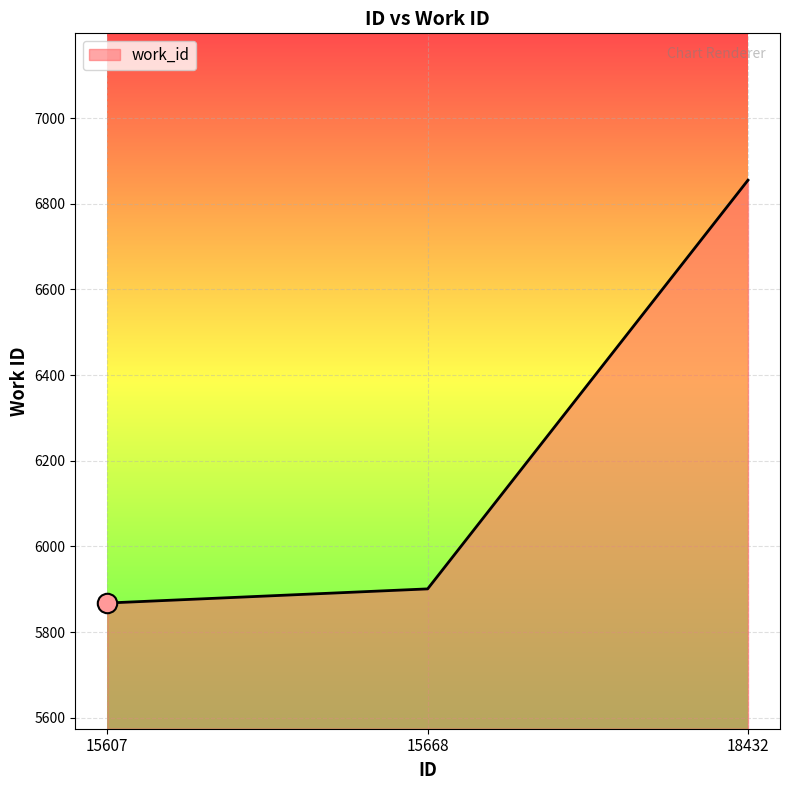

Which has a higher value, 18432 or 15607?

18432